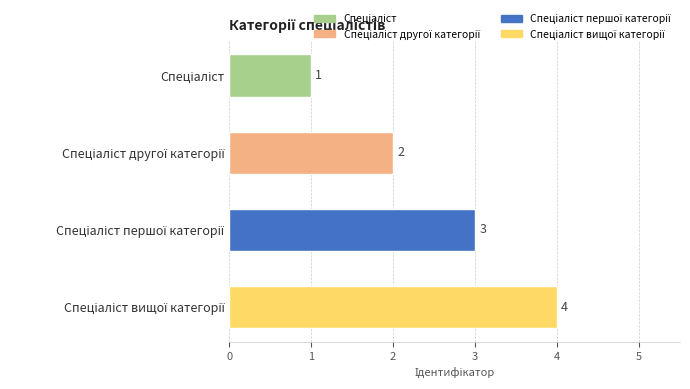

How many values are between 2 and 4?

3